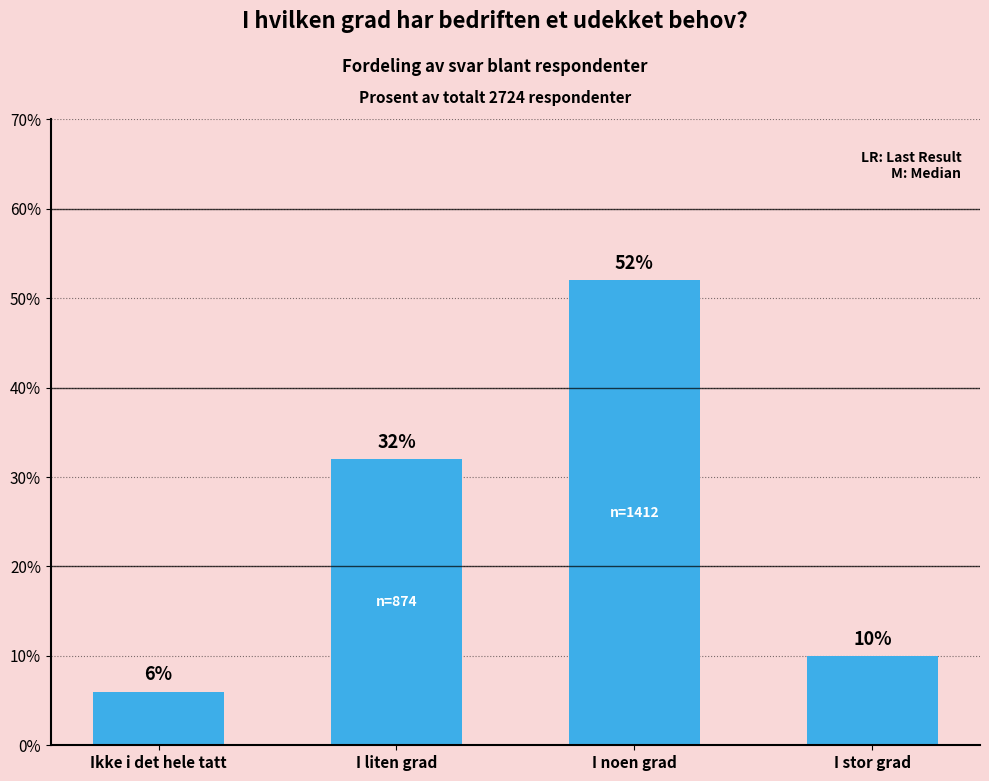

List the labels in order of value, largest first.

I noen grad, I liten grad, I stor grad, Ikke i det hele tatt